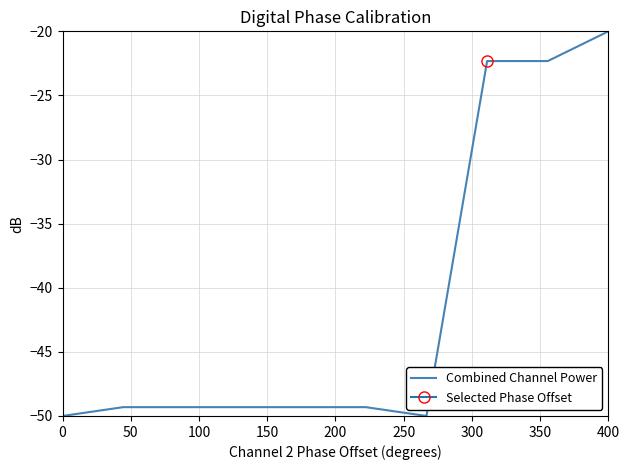

True or false: the data has more than 0 interior local peaks.

False